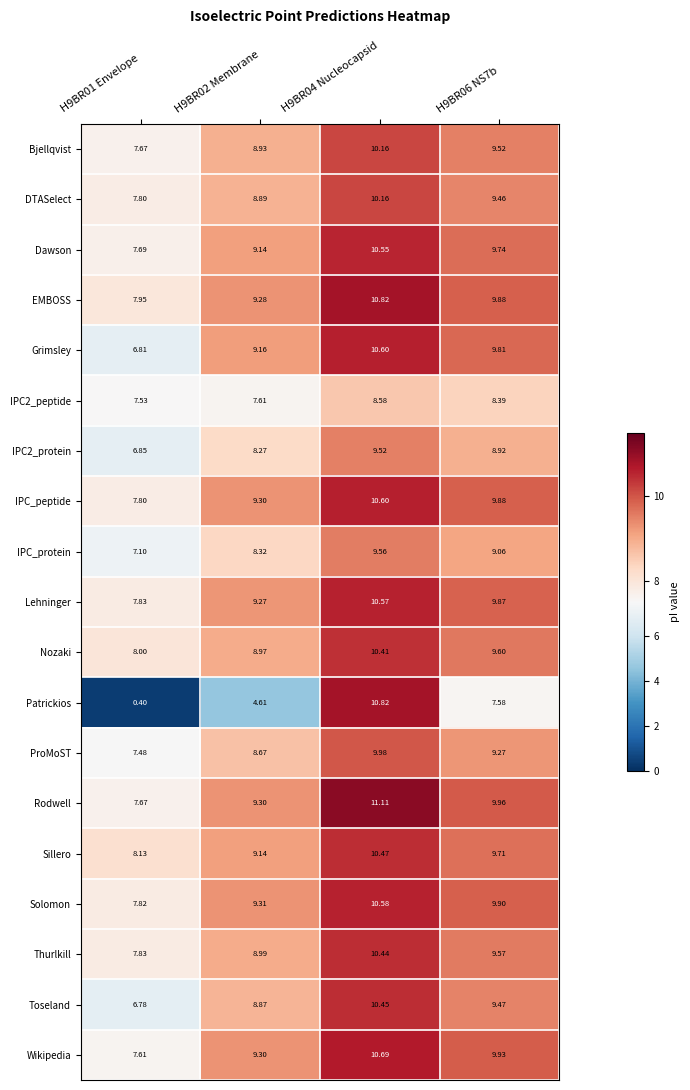

Between H9BR01 Envelope and H9BR06 NS7b, which series saw the biggest shift?

Patrickios